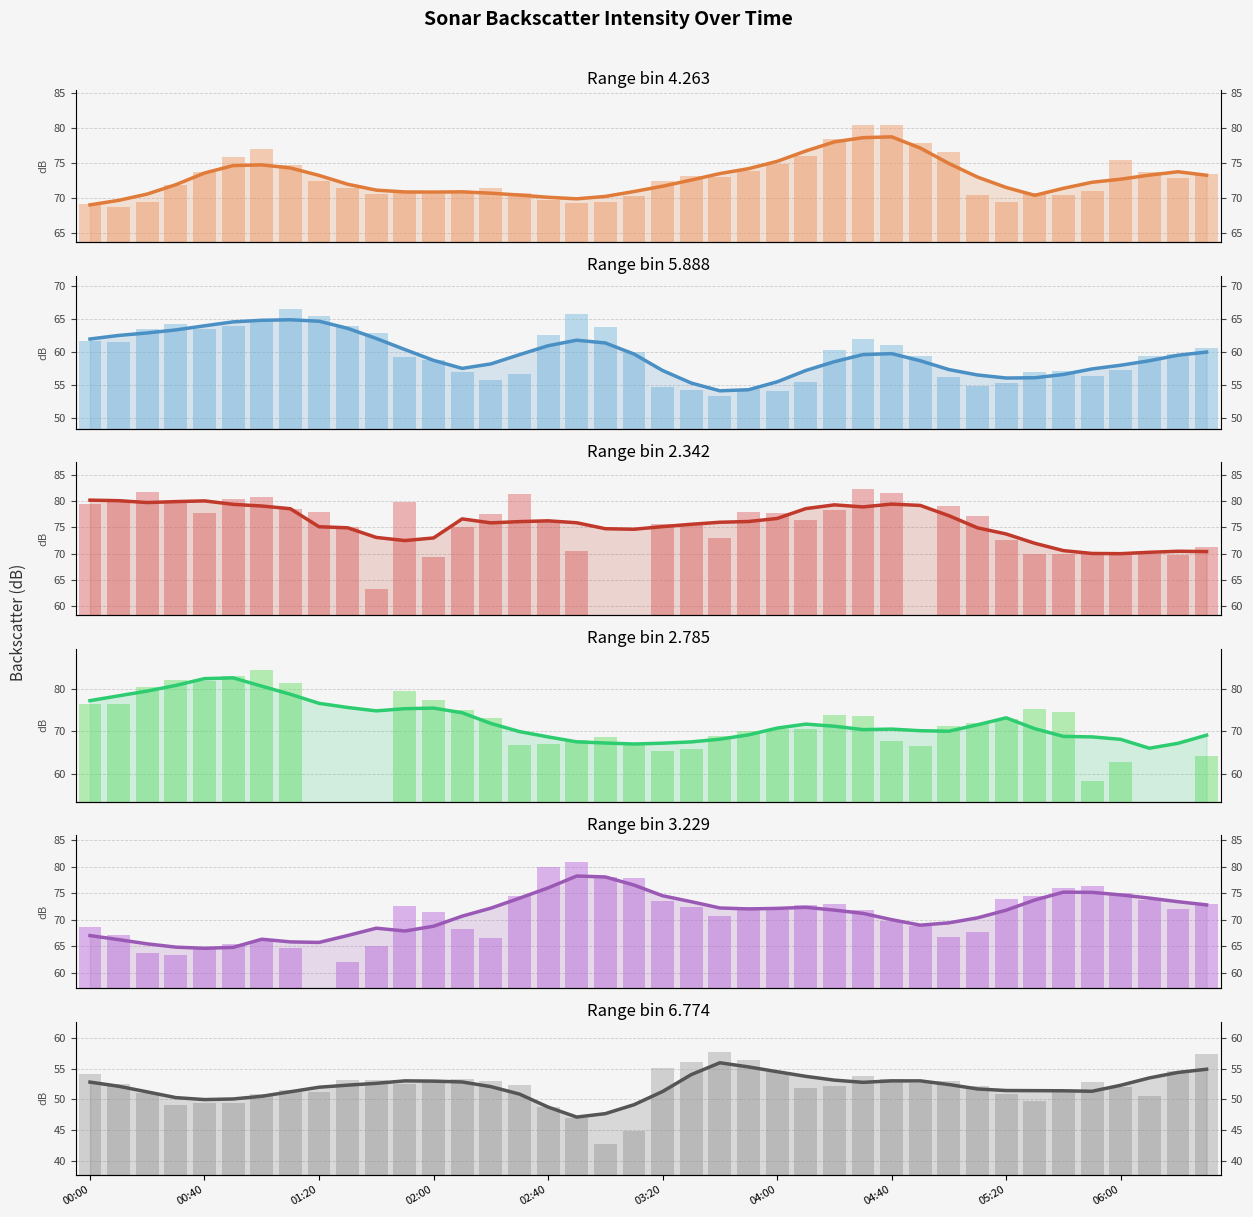

Where is 4.263 nearest to the value 74?

2003/11/23 03:50